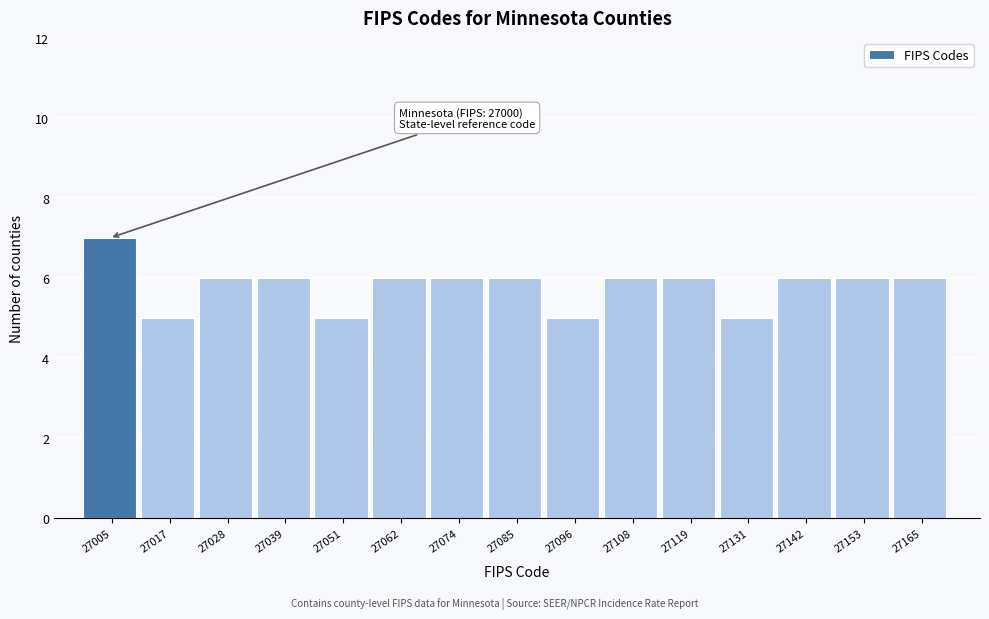

Which range on the x-axis has the tallest bar?

27000.0 to 27011.4